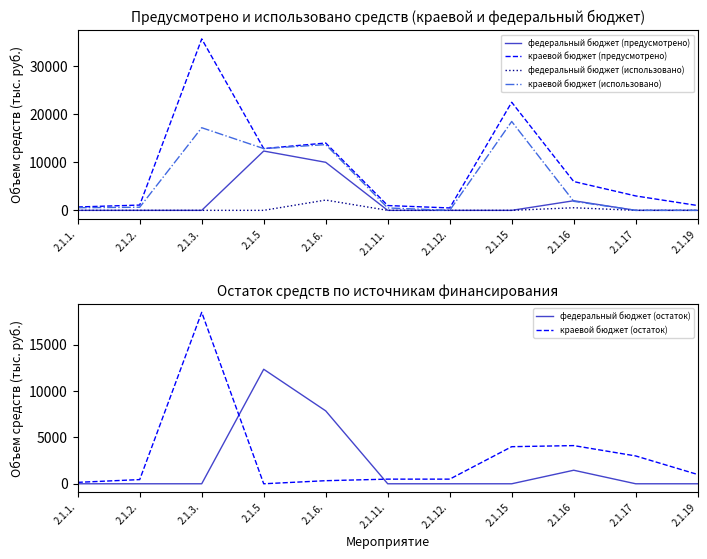

How many lines are shown in the chart?

6